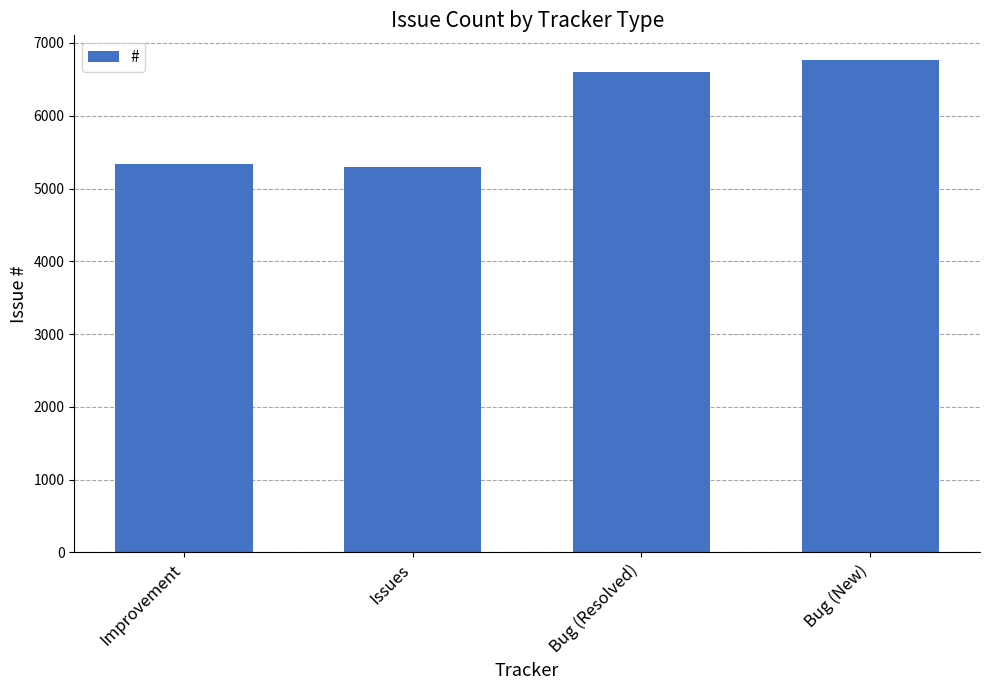

Where is the data nearest to the value 6030?

Bug (Resolved)